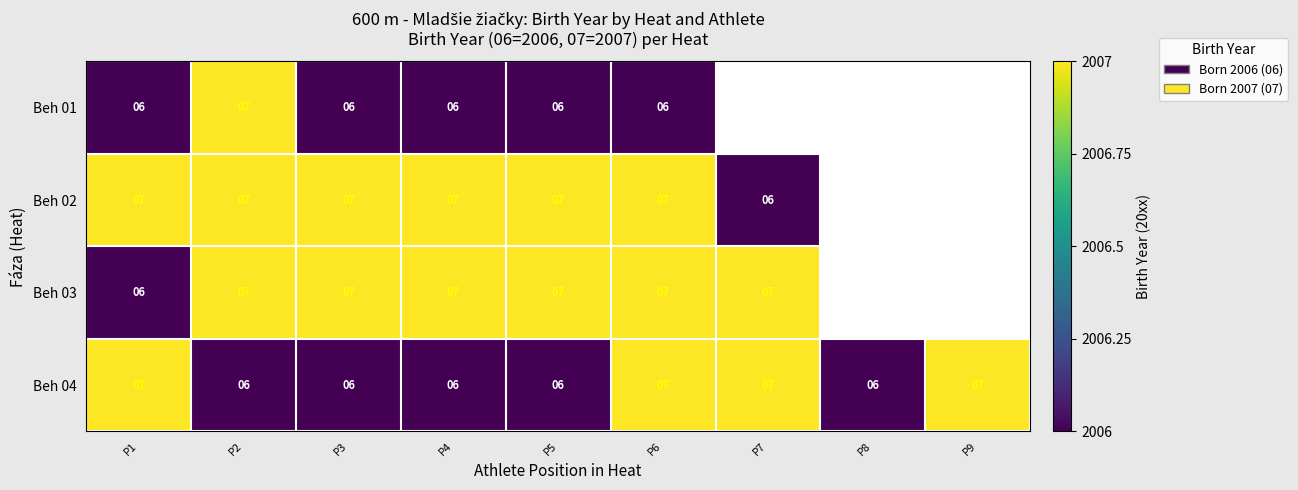

Is the value of Beh 02 at P4 greater than the value of Beh 04 at P5?

Yes